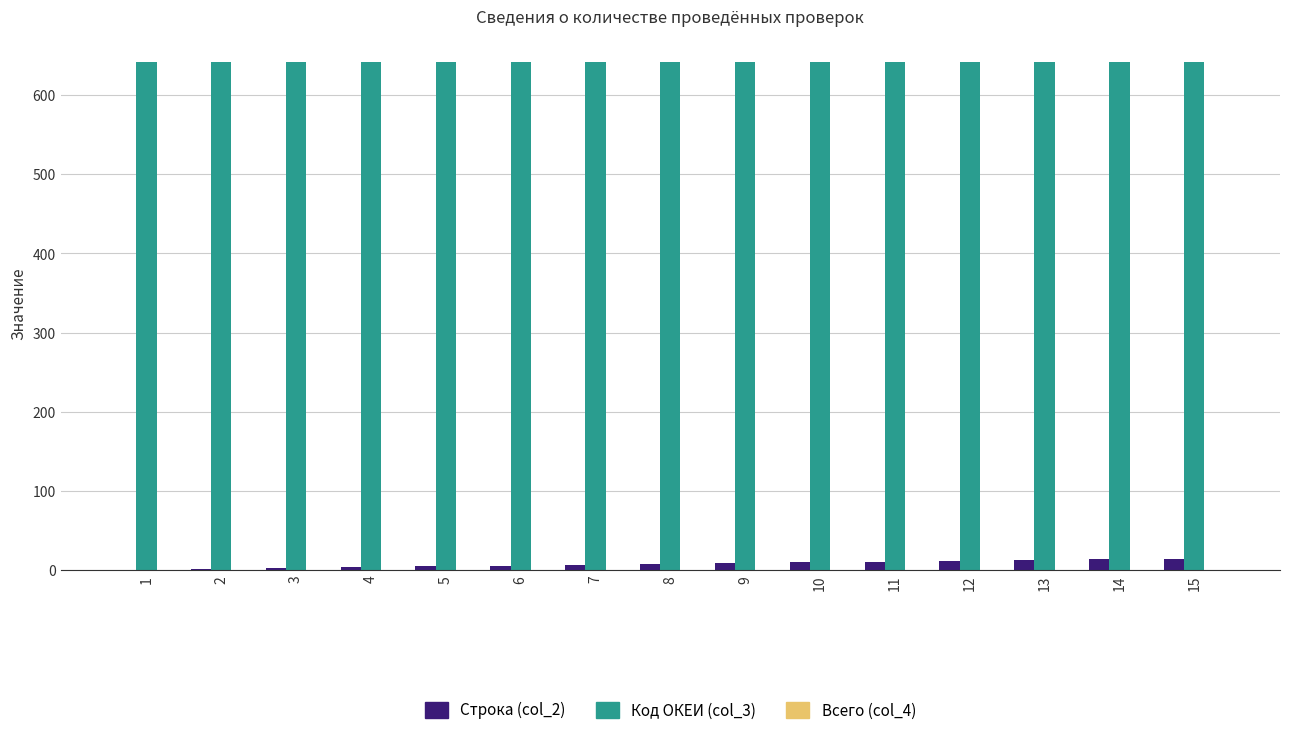

Which series has the largest total across all categories?

Код ОКЕИ (col_3)